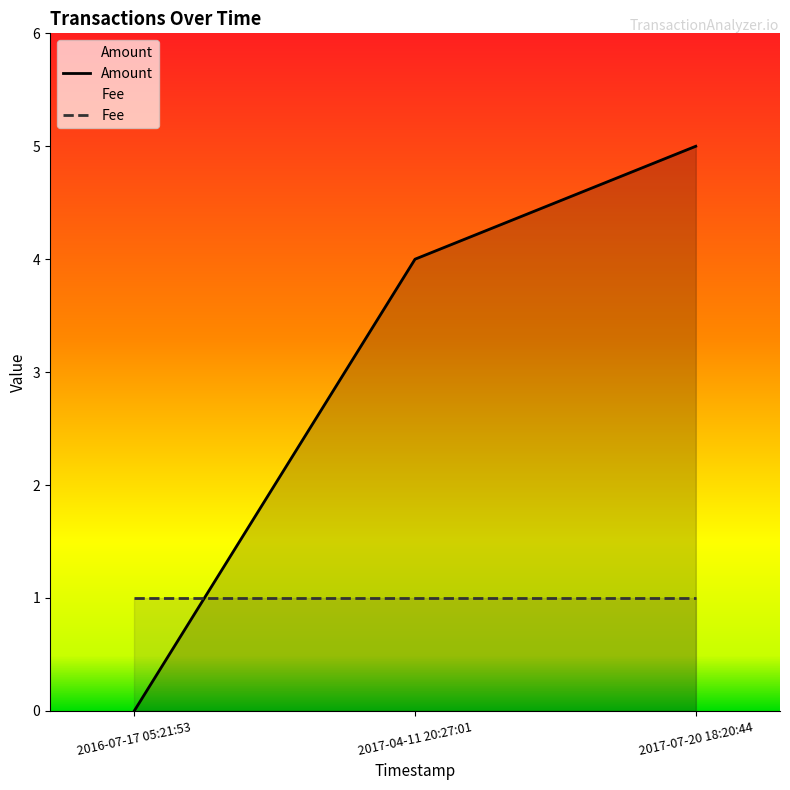

Where does the data first go above 4?

2017-07-20 18:20:44